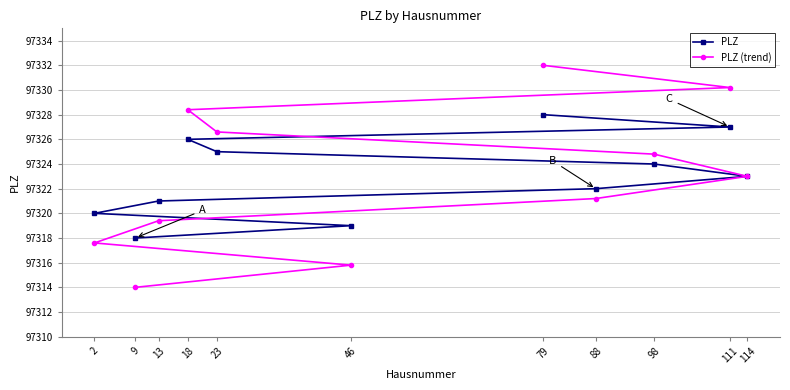

How many values in the PLZ series exceed 97323?

5